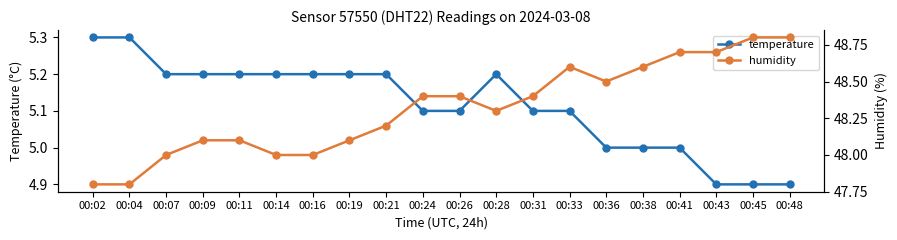

Which category has the lowest value across all series?

00:43